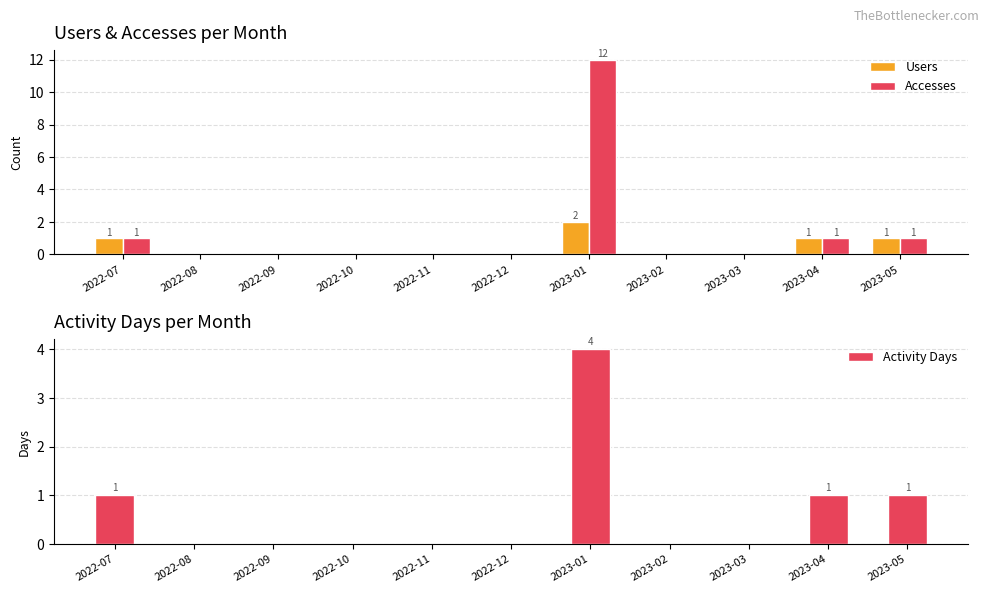

Does the chart contain stacked bars?

No